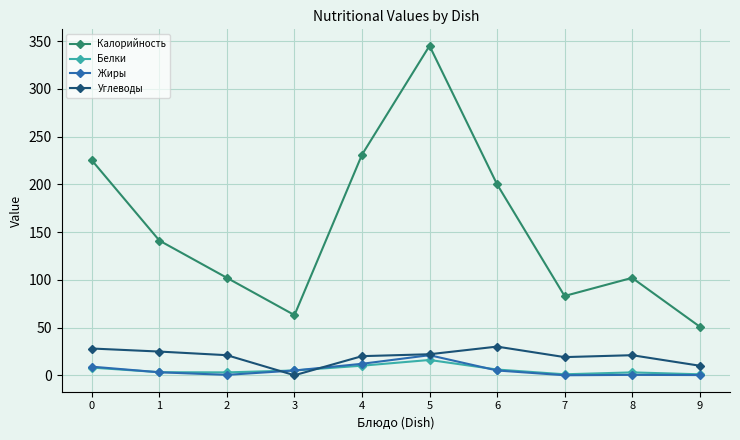

What is the value of the Белки point at the 9th from the left?

3.0